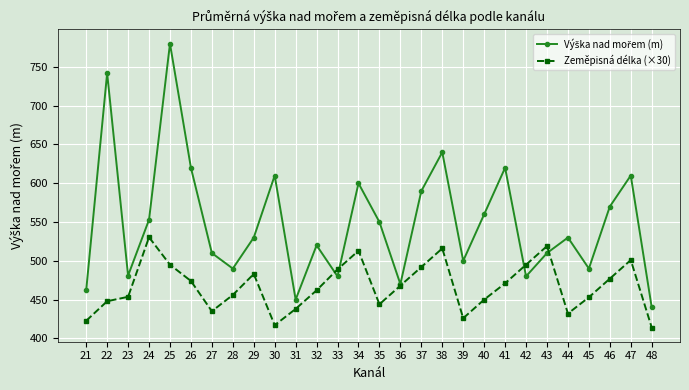

How many distinct data groups are displayed?

2